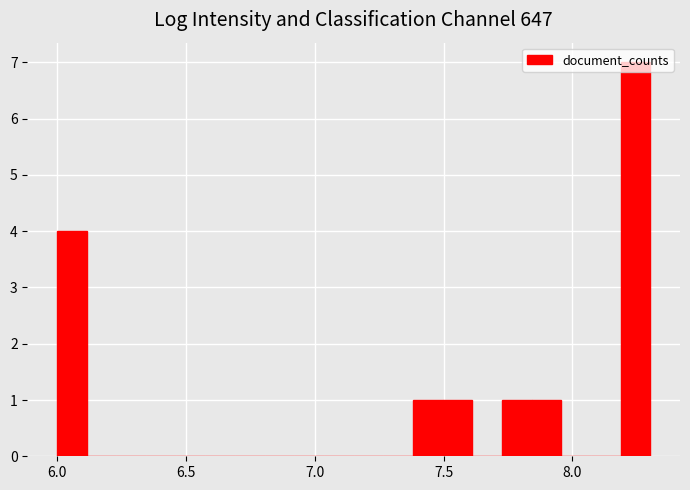

Read against the x-axis, roughly where is the centre of the tallest bar?

8.25